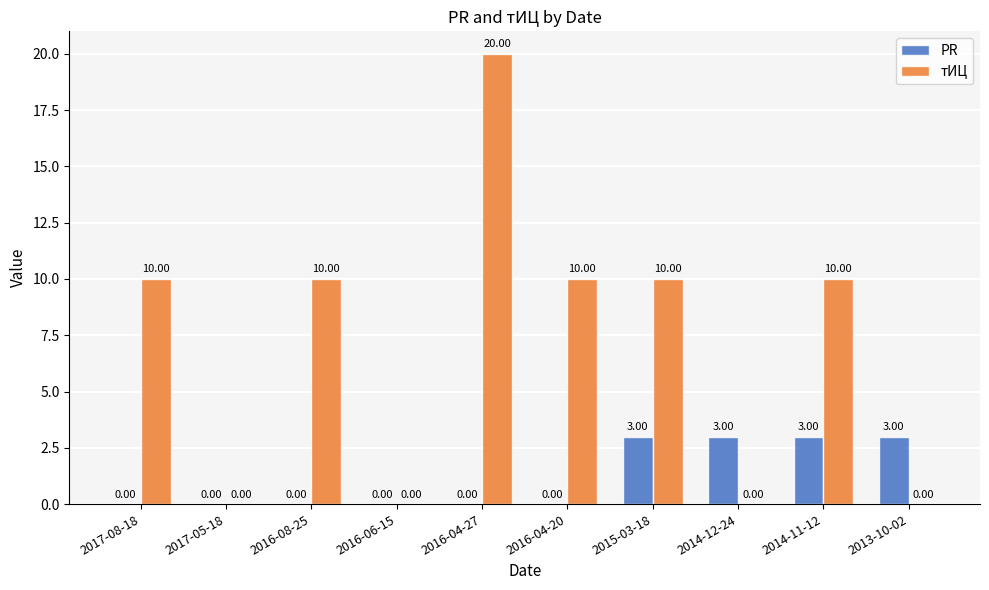

Count the тИЦ values in the range 0 to 10.

9